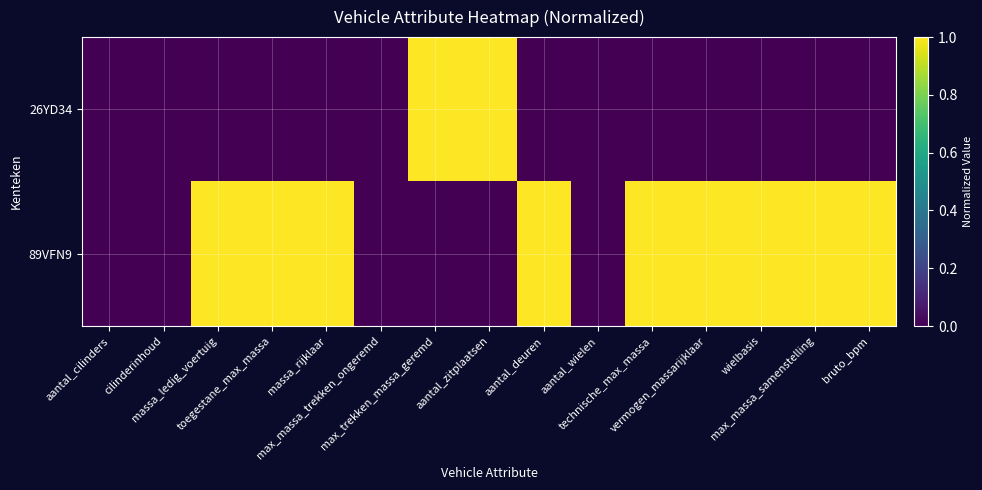

Which label corresponds to the smallest value in the chart?

aantal_cilinders